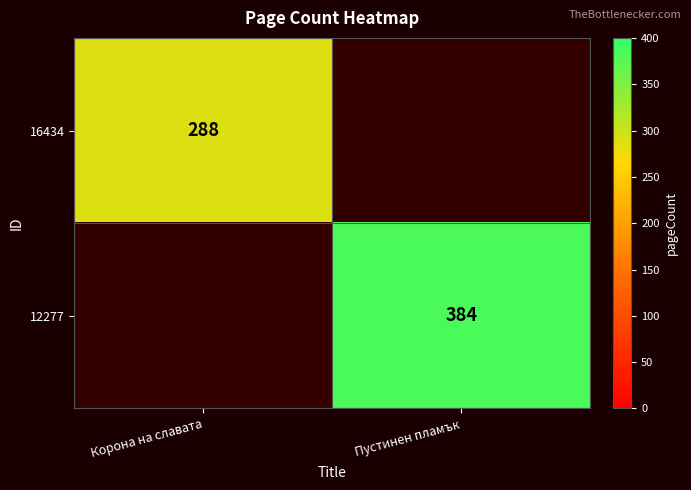

True or false: 16434 has a value of 288 at Корона на славата.

True